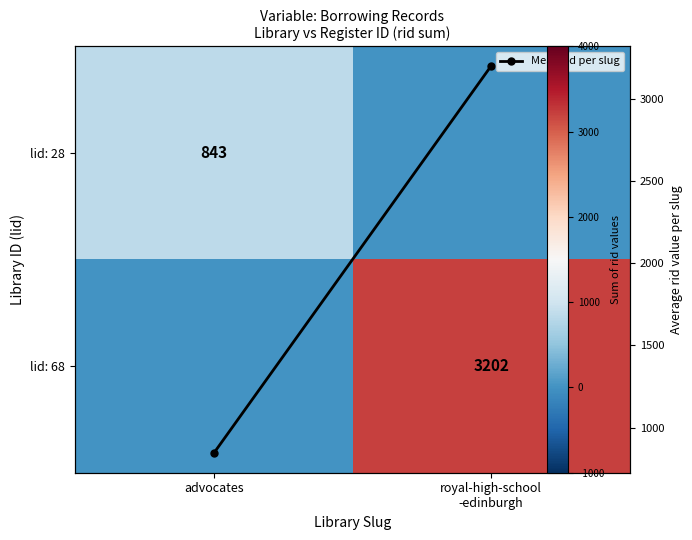

List the series in order of their peak value, lowest first.

lid: 28, lid: 68, Mean rid per slug